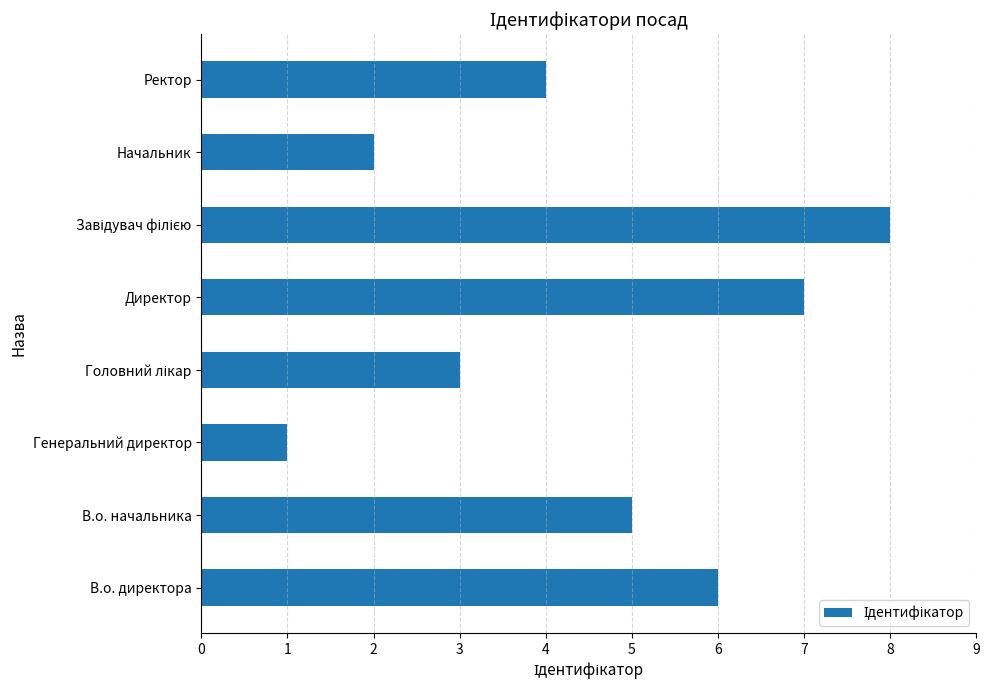

At which label is the value closest to 4?

Ректор